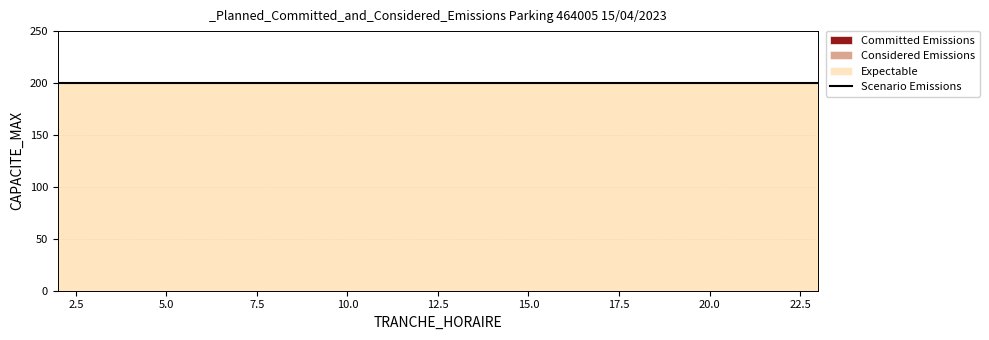

Reading left to right, what are all the values shown in this chart?

Committed Emissions: 2=0	3=0	4=0	5=0	6=0	7=0	8=0	9=0	10=0	11=0	12=0	13=0	14=0	15=0	16=0	17=0	18=0	19=0	20=0	21=0	22=0	23=0
Considered Emissions: 2=0	3=0	4=0	5=0	6=0	7=0	8=0	9=0	10=0	11=0	12=0	13=0	14=0	15=0	16=0	17=0	18=0	19=0	20=0	21=0	22=0	23=0
Expectable: 2=200	3=200	4=200	5=200	6=200	7=200	8=200	9=200	10=200	11=200	12=200	13=200	14=200	15=200	16=200	17=200	18=200	19=200	20=200	21=200	22=200	23=200
Scenario Emissions: 2=200	3=200	4=200	5=200	6=200	7=200	8=200	9=200	10=200	11=200	12=200	13=200	14=200	15=200	16=200	17=200	18=200	19=200	20=200	21=200	22=200	23=200